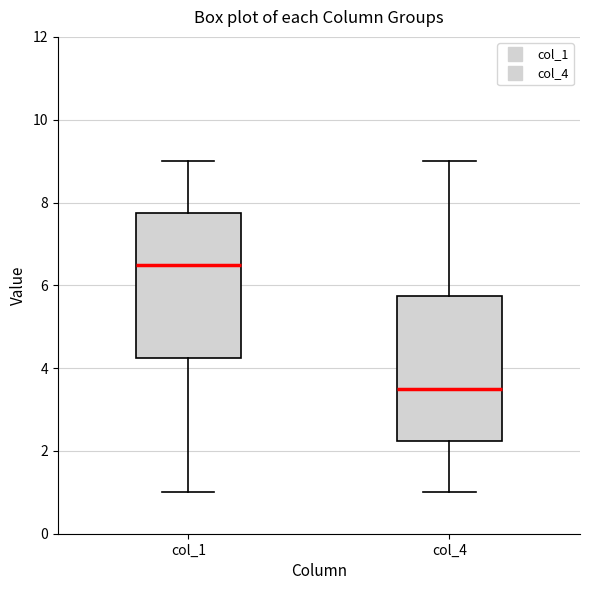

Reading left to right, transcribe this box plot: for each box, give where its median line is, the range the box spans, and where its two whiskers end, as read against the y-axis. The values are not printed on the chart, so give them approximately, as read against the axis.

col_1: median 6.6, box 4.2 to 7.8, whiskers 1.0 to 9.0
col_4: median 3.6, box 2.2 to 5.8, whiskers 1.0 to 9.0